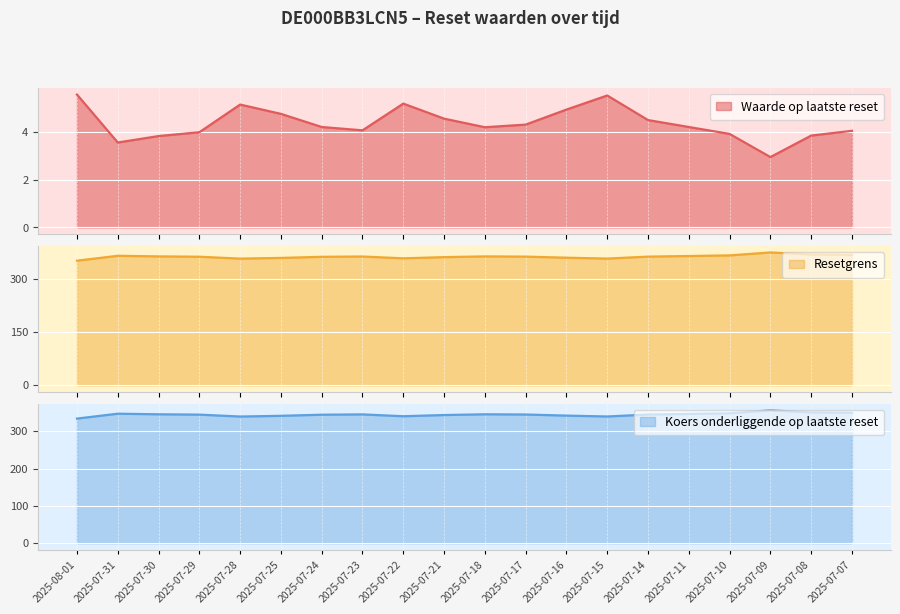

Is the value of Resetgrens at 2025-07-22 greater than the value of Koers onderliggende op laatste reset at 2025-07-31?

Yes